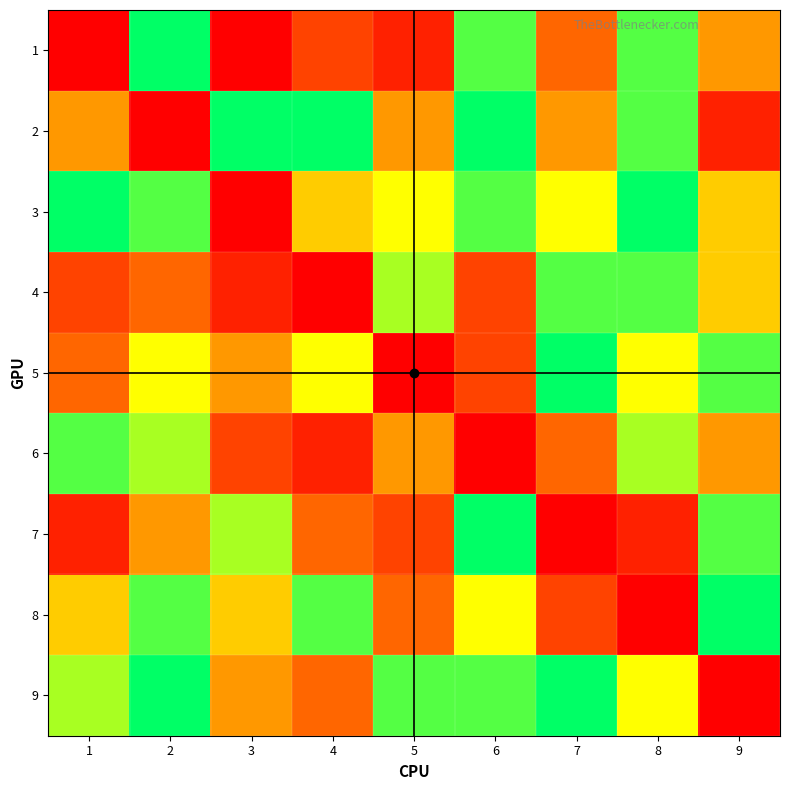

Rank the series at 7 from highest to lowest value.

5, 9, 4, 3, 2, 1, 6, 8, 7